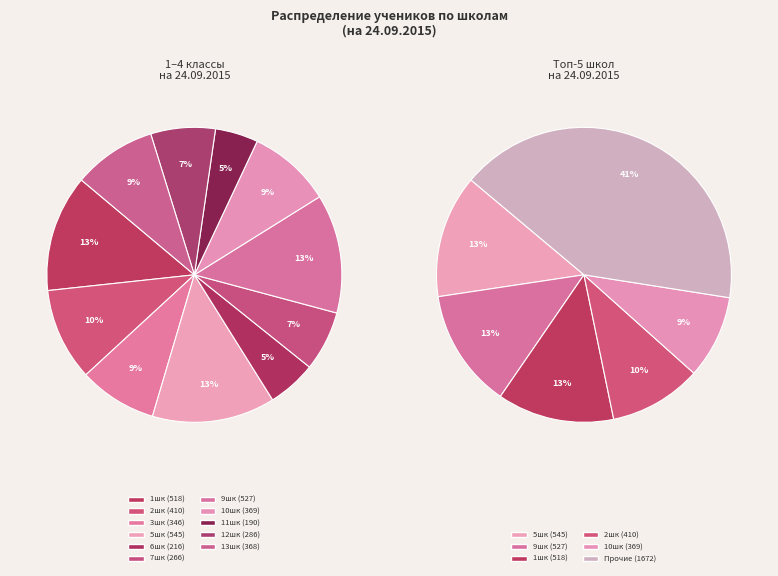

To the nearest percent, what is the average slice percentage?

9%